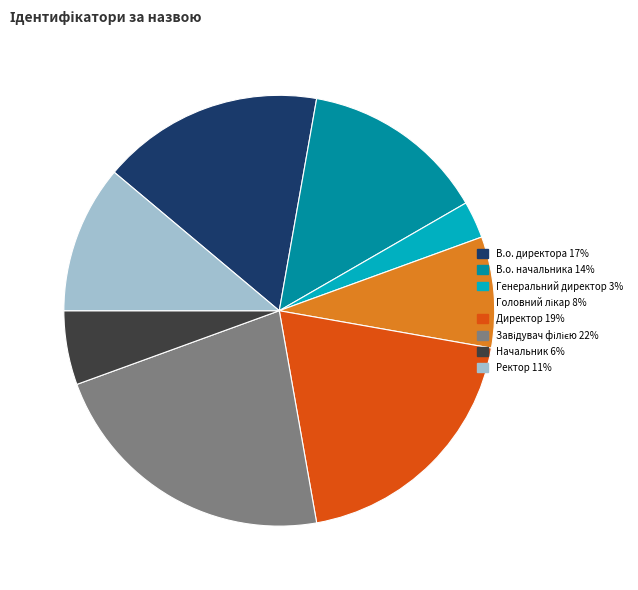

Is the sum of Ректор 11% and Генеральний директор 3% greater than half?

No